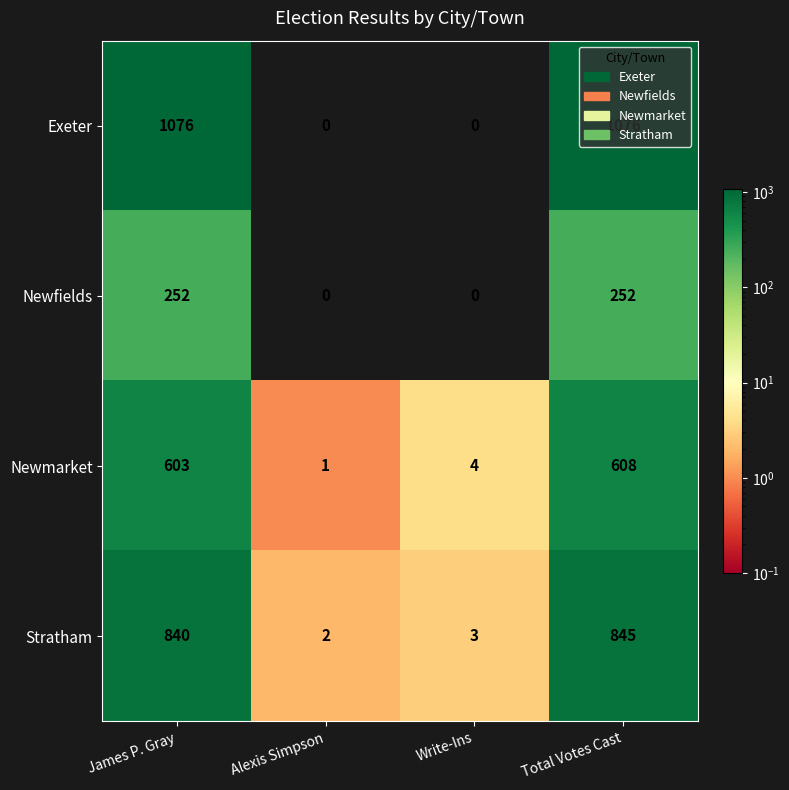

The value of Newfields at Alexis Simpson is -169. True or false?

False